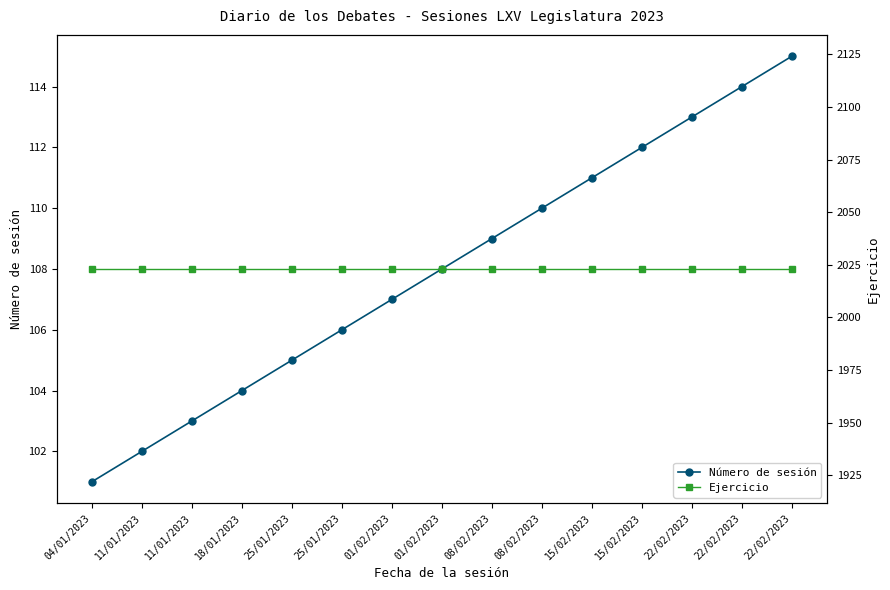

True or false: Ejercicio has more than 1 points higher than both neighbors.

False